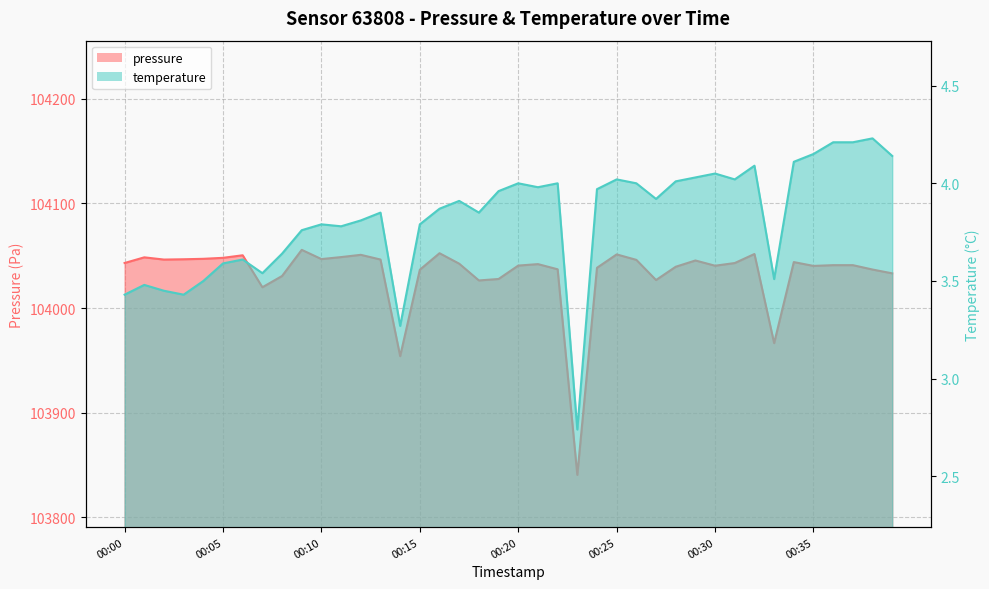

Which series has the largest total across all categories?

pressure